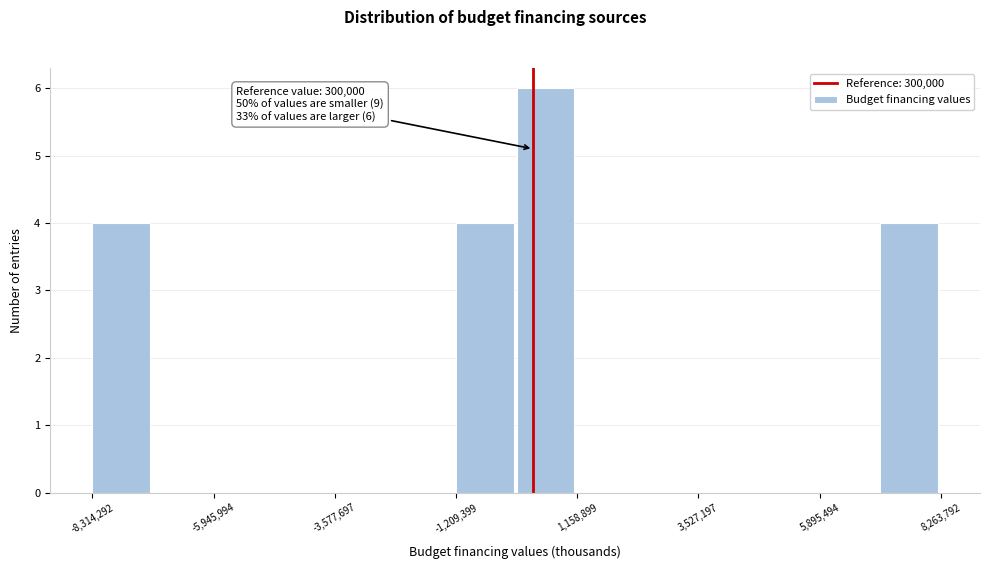

Read against the x-axis, roughly where is the centre of the tallest bar?

500000